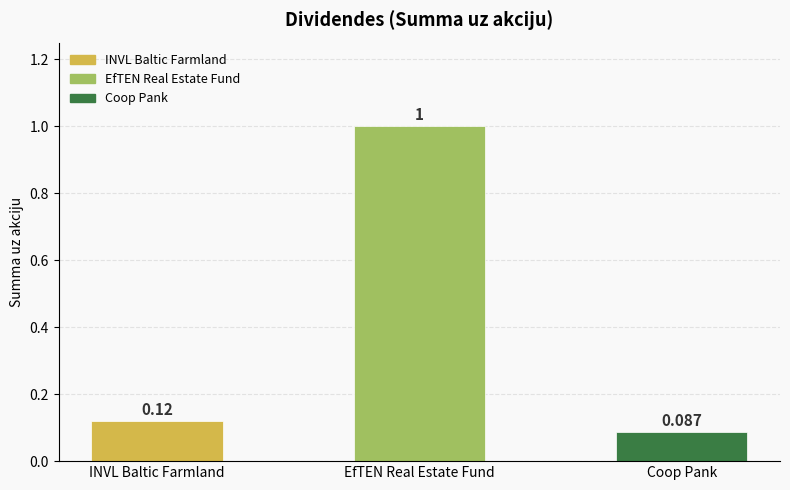

At which category does the chart reach its peak across all series?

EfTEN Real Estate Fund